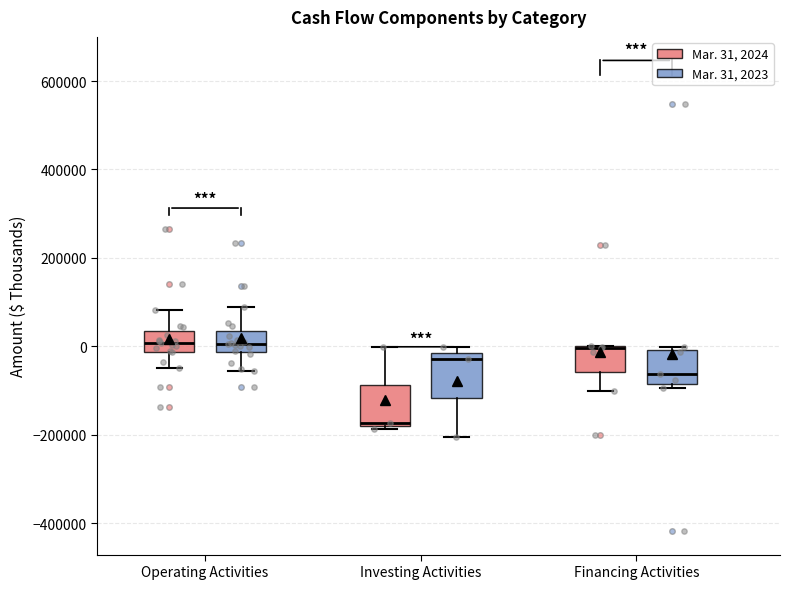

Reading left to right, transcribe this box plot: for each box, give where its median line is, the range the box spans, and where its two whiskers end, as read against the y-axis. The values are not printed on the chart, so give them approximately, as read against the axis.

Operating Activities (Mar. 31, 2024): median 0, box -20000 to 40000, whiskers -40000 to 80000
Operating Activities (Mar. 31, 2023): median 0, box -20000 to 40000, whiskers -60000 to 80000
Investing Activities (Mar. 31, 2024): median -180000 (just above the box's lower edge), box -180000 to -80000, whiskers -180000 (just below the box's lower edge) to 0
Investing Activities (Mar. 31, 2023): median -20000 (just below the box's upper edge), box -120000 to -20000, whiskers -200000 to 0
Financing Activities (Mar. 31, 2024): median 0 (drawn on the box's upper edge), box -60000 to 0, whiskers -100000 to 0
Financing Activities (Mar. 31, 2023): median -60000, box -80000 to 0, whiskers -100000 to 0